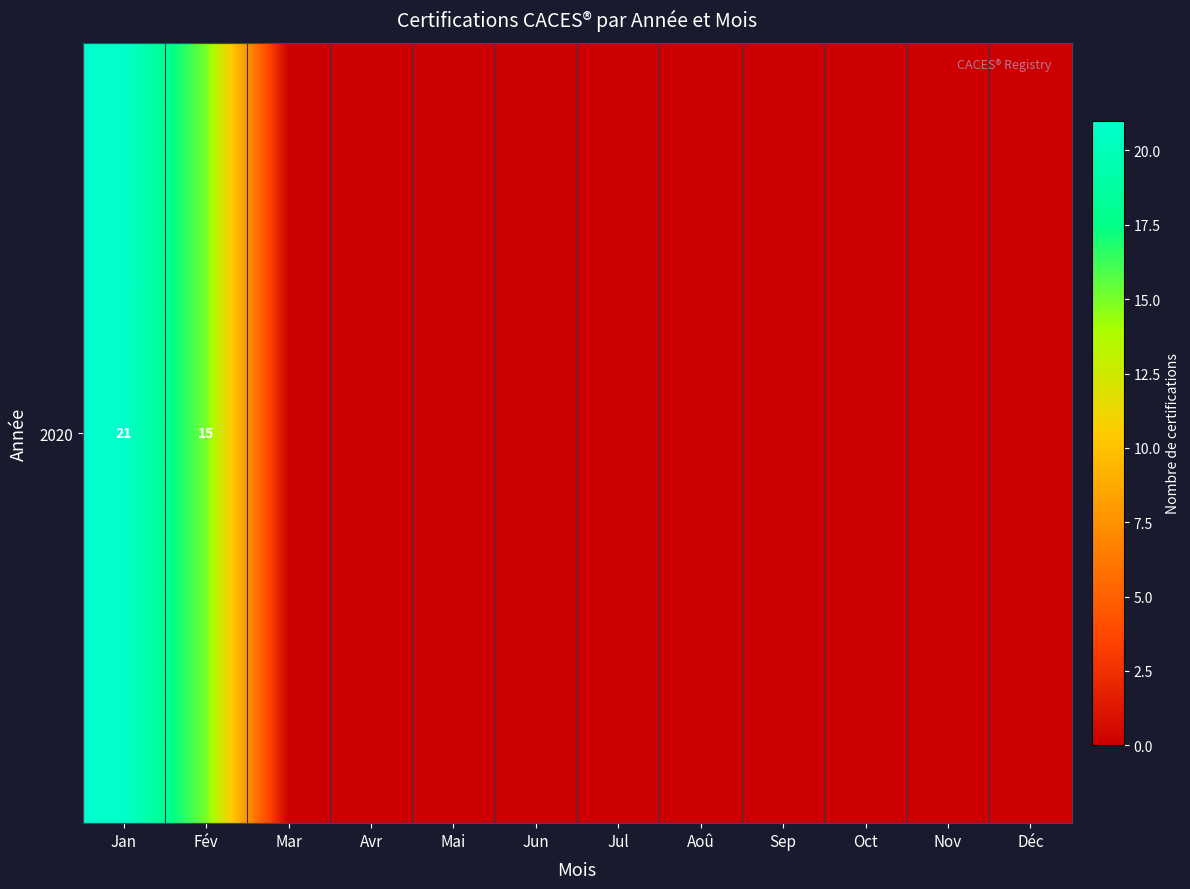

Where is the data nearest to the value 10?

Fév